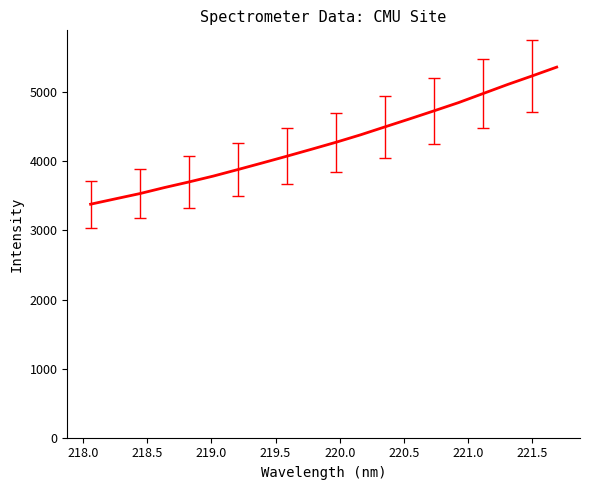

What is the minimum value shown in the chart?

3380.2